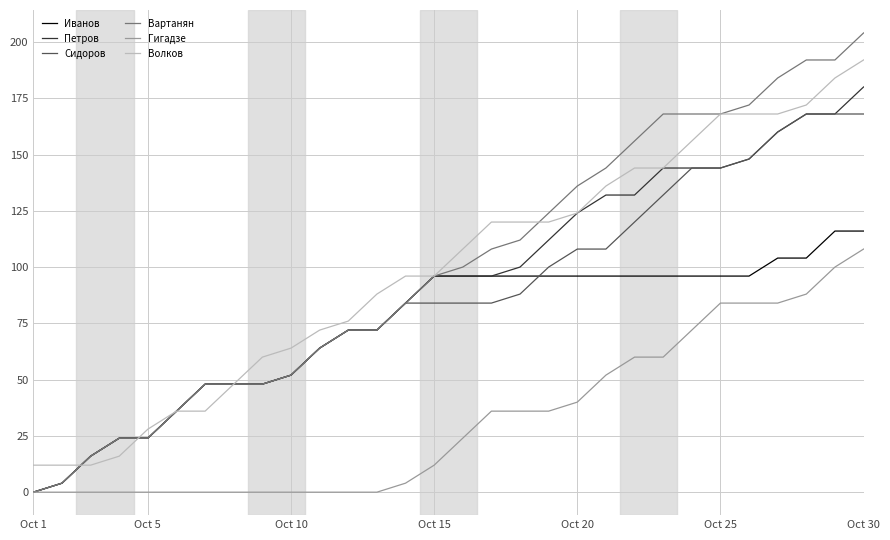

Which series has the largest range (max minus min)?

Вартанян